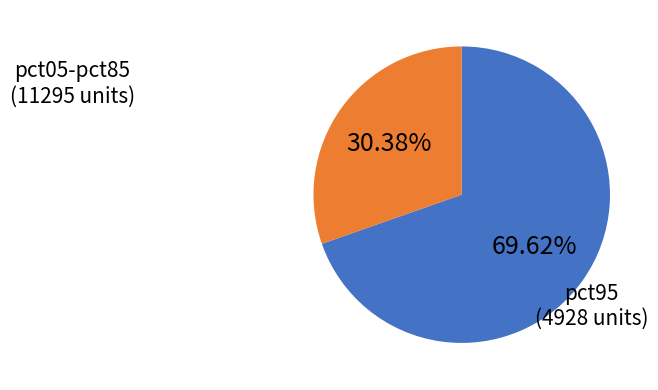

Count the number of slices in the pie.

2